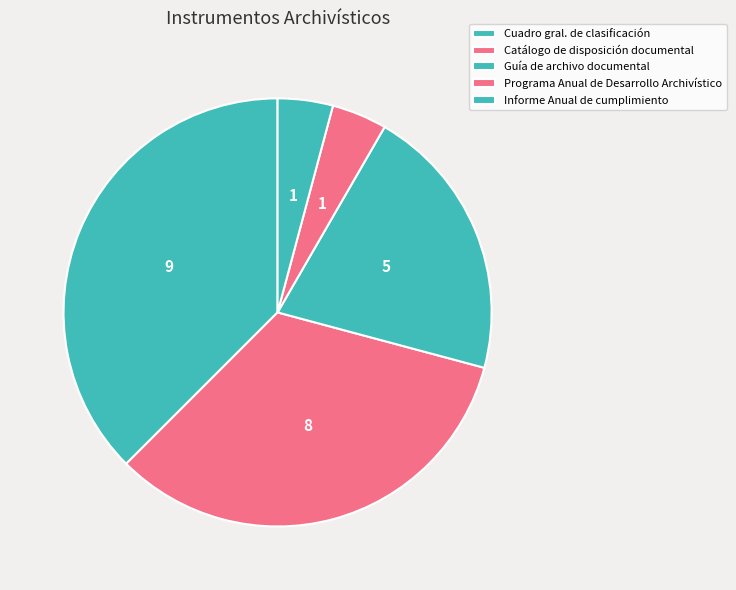

How much of the chart is everything except Guía de archivo documental?

79.2%